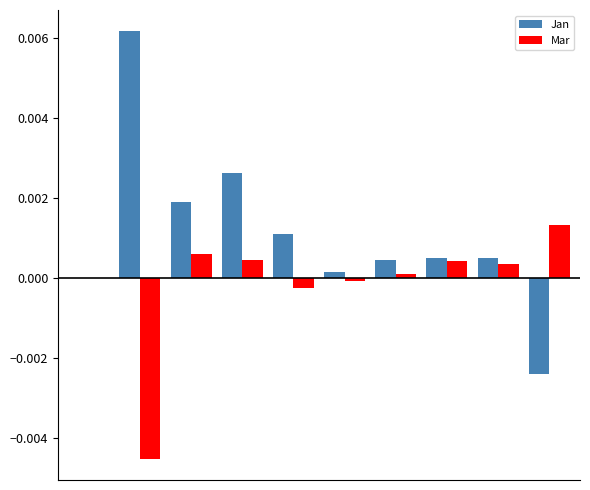

Which series has the largest total across all categories?

Jan